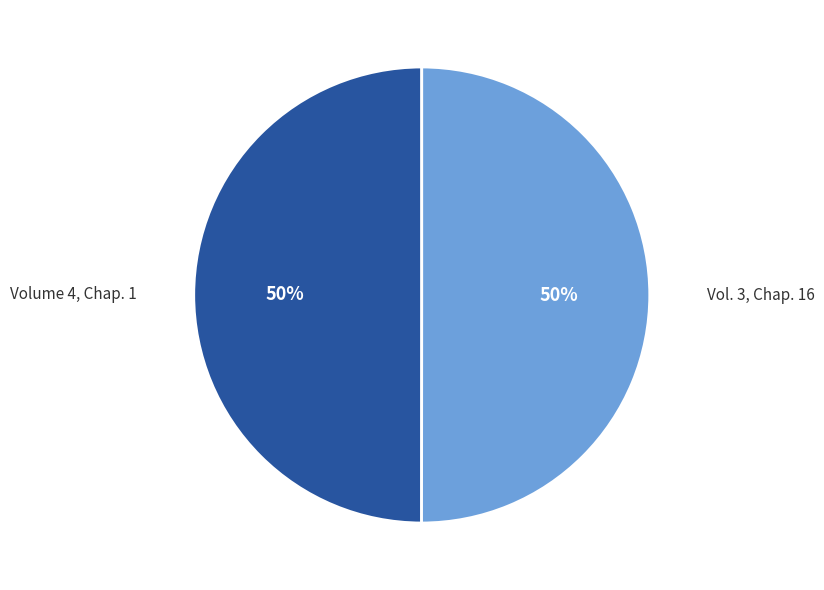

Do Volume 4, Chap. 1 and Vol. 3, Chap. 16 together represent more than half of the pie?

Yes